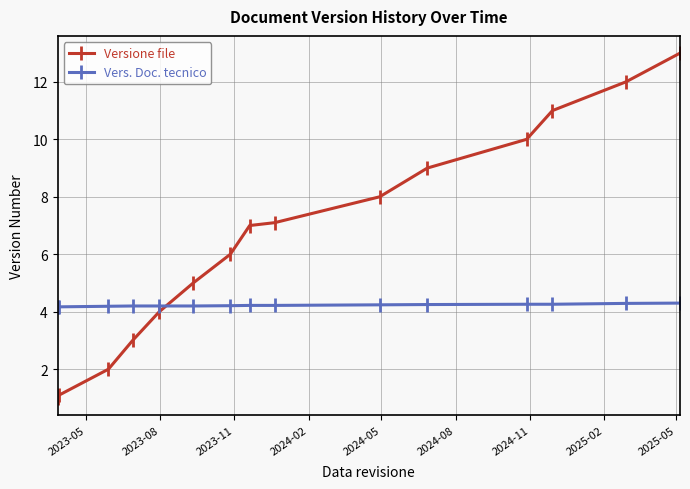

What is the value of the Versione file point at the 8th from the left?

7.0